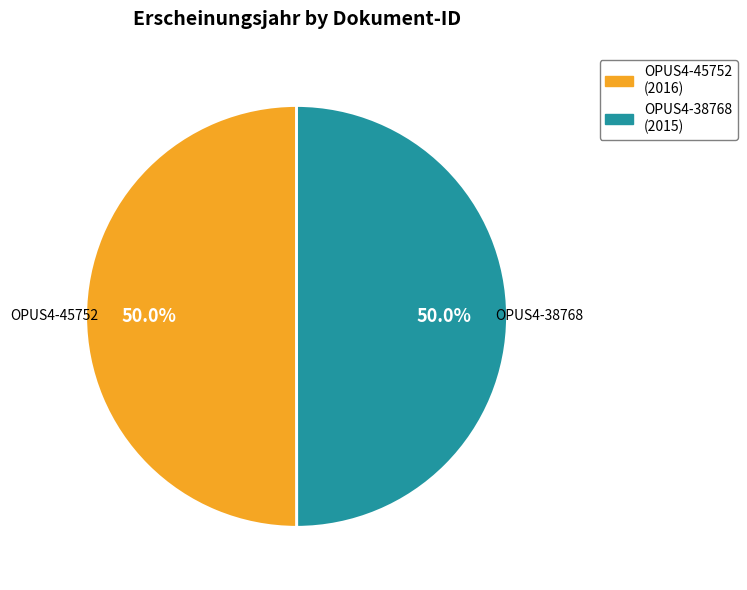

What is the ratio of the value at OPUS4-38768 to the value at OPUS4-45752?

1.0